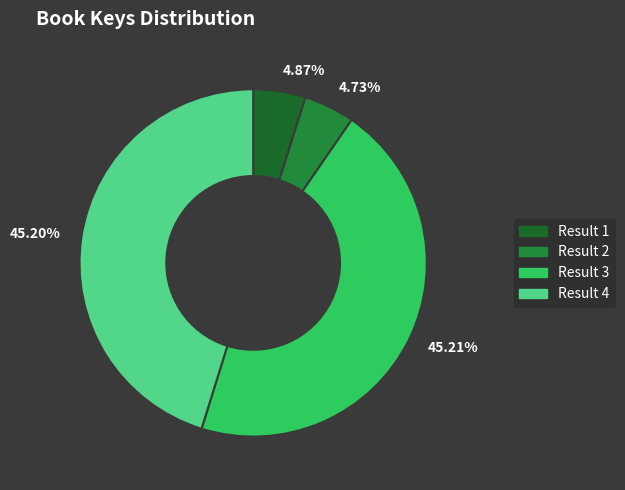

Is the sum of 4.87% and 4.73% greater than half?

No